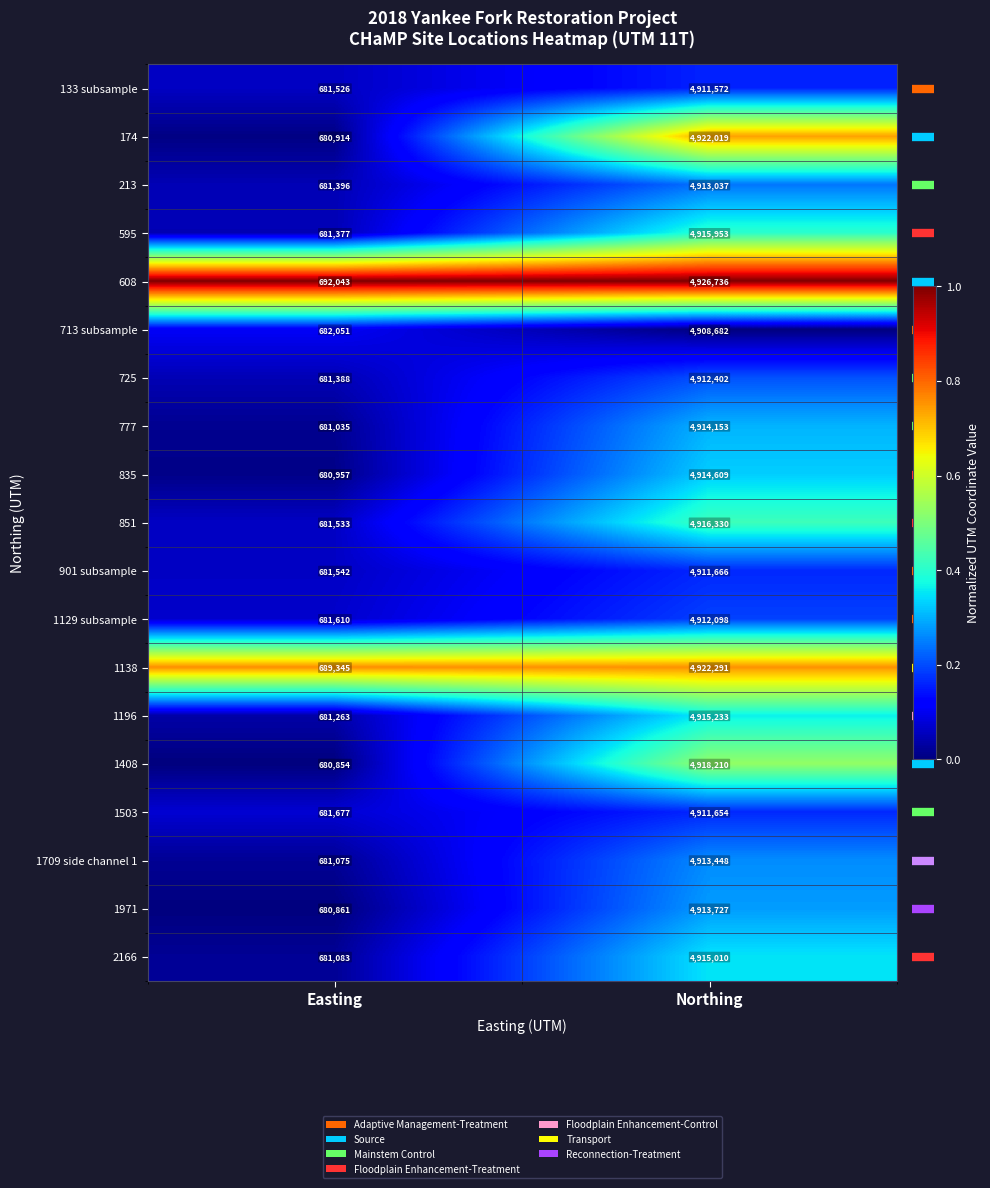

What is the total value across all series at Northing?

93388830